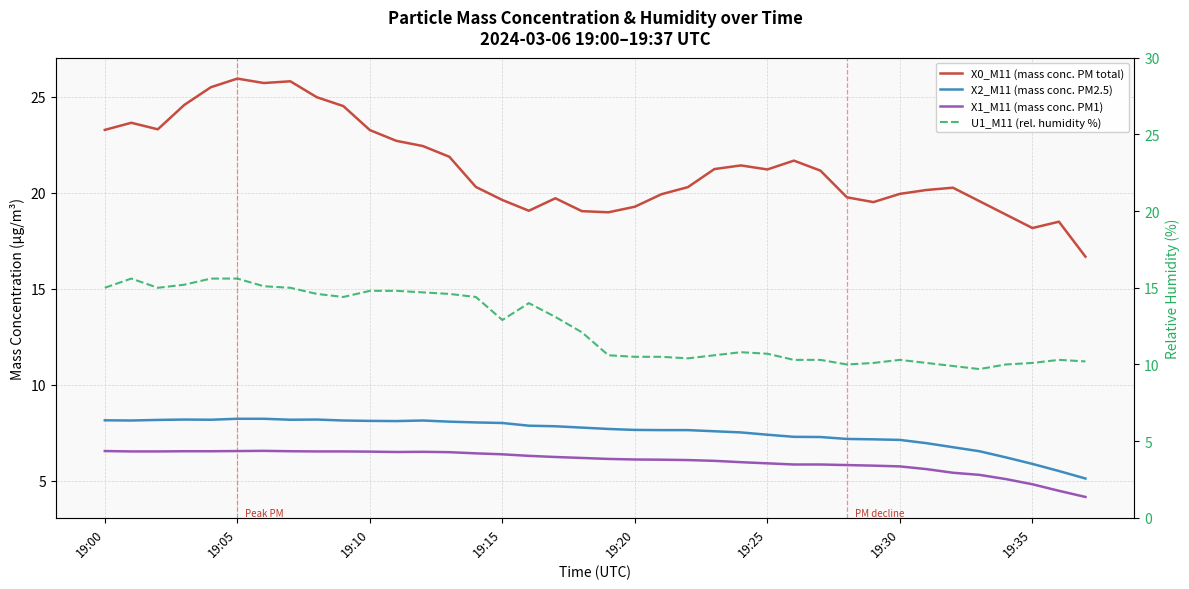

What position from the right is 8?

30